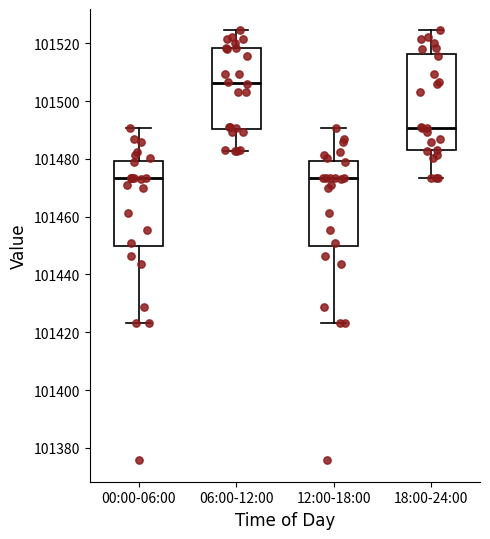

Reading left to right, transcribe this box plot: for each box, give where its median line is, the range the box spans, and where its two whiskers end, as read against the y-axis. The values are not printed on the chart, so give them approximately, as read against the axis.

00:00-06:00: median 101474, box 101450 to 101480, whiskers 101424 to 101490
06:00-12:00: median 101506, box 101490 to 101518, whiskers 101482 to 101524
12:00-18:00: median 101474, box 101450 to 101480, whiskers 101424 to 101490
18:00-24:00: median 101490, box 101484 to 101516, whiskers 101474 to 101524